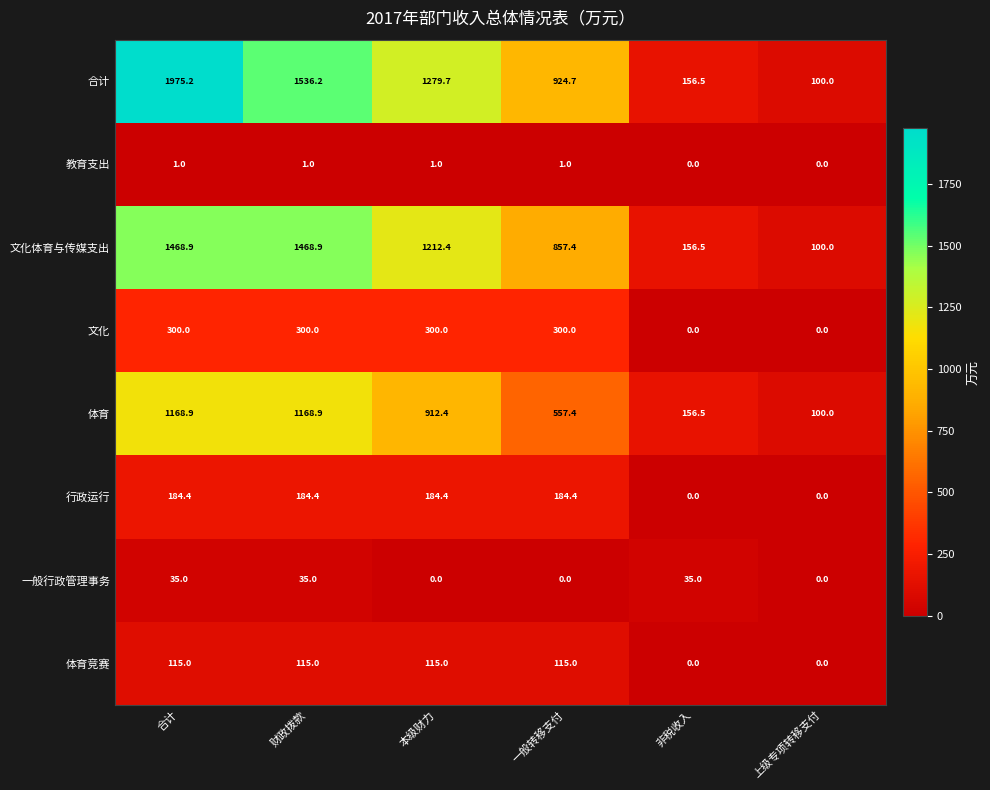

How many values in 体育竞赛 are above zero?

4